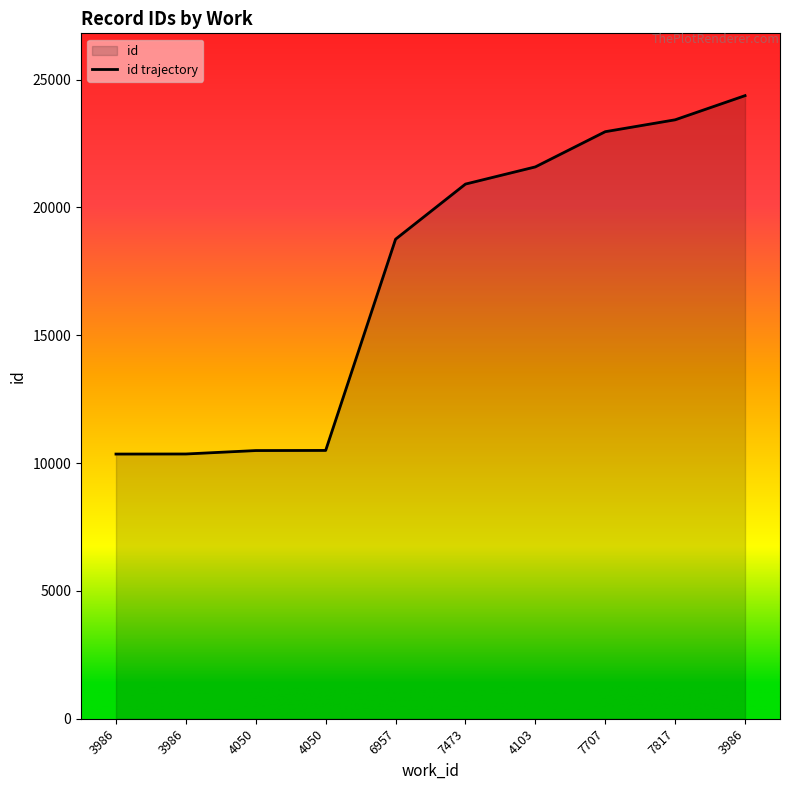

Rank the categories by value from highest to lowest.

3986, 7817, 7707, 4103, 7473, 6957, 4050, 4050, 3986, 3986